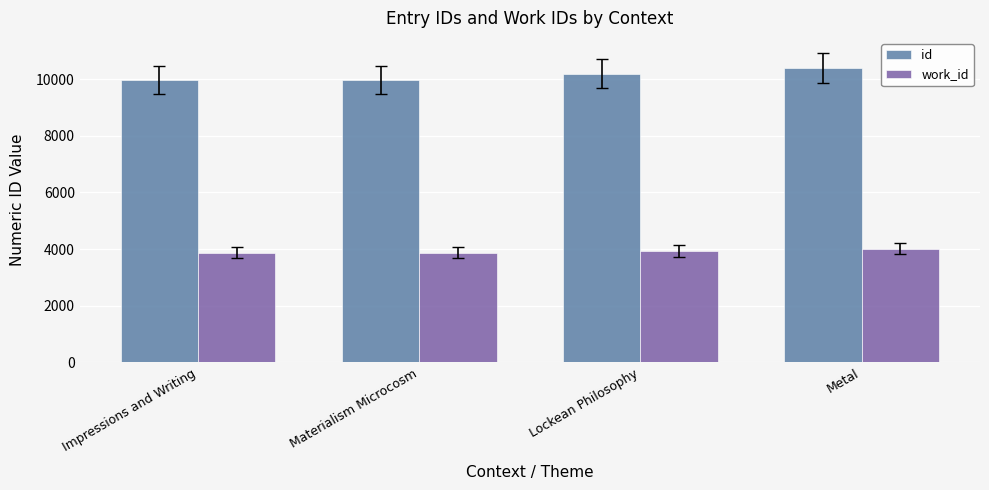

Which label corresponds to the largest value in the chart?

Metal